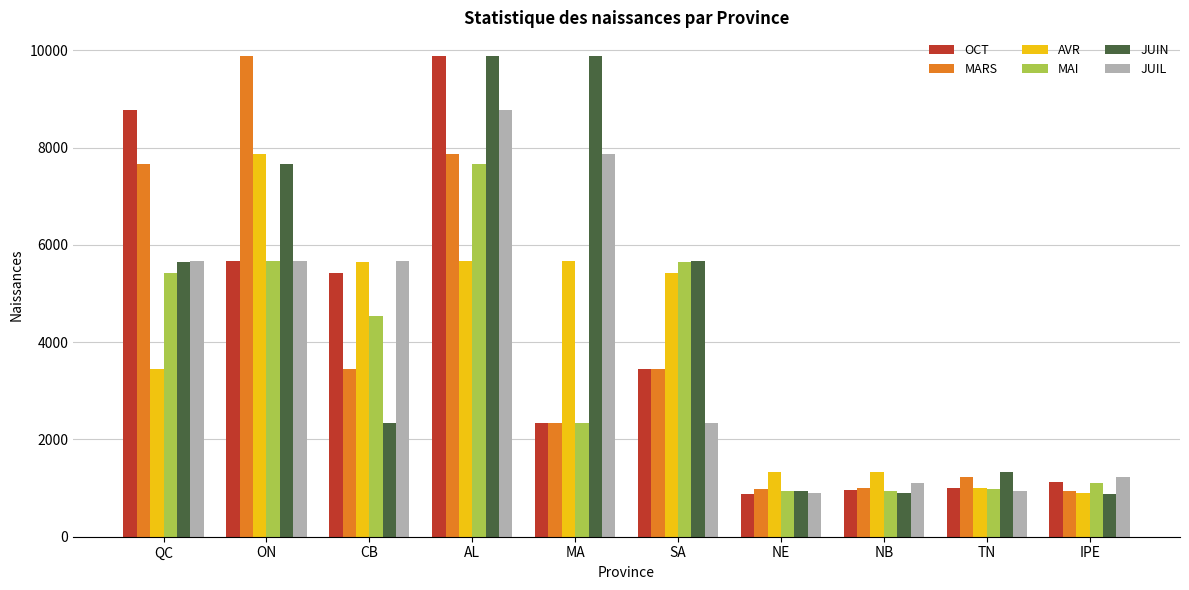

What is the sum of all AVR values?

38287